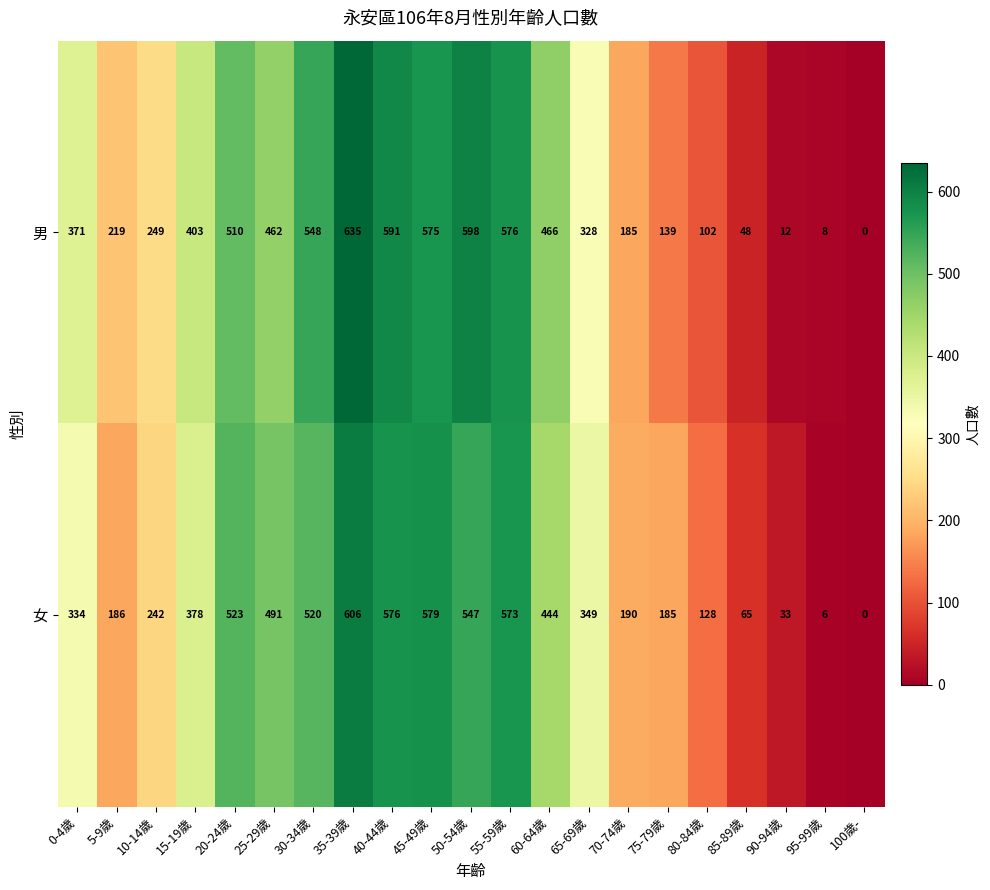

Where is 男 nearest to the value 317?

65-69歲